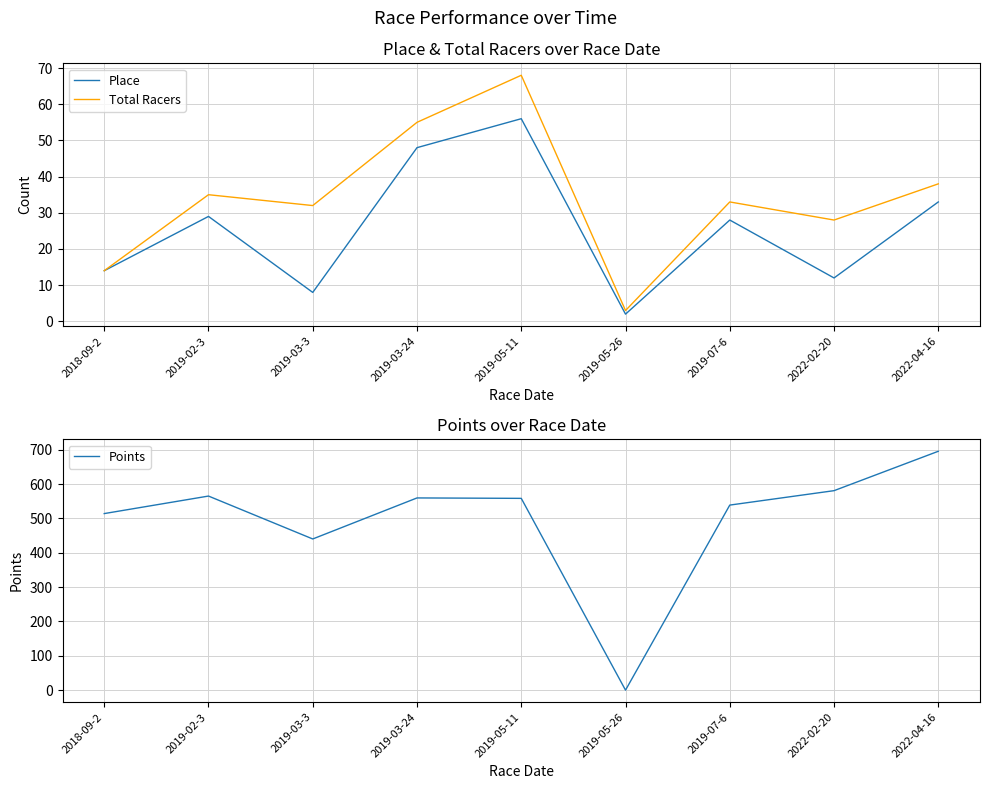

Which series has the largest total across all categories?

Points